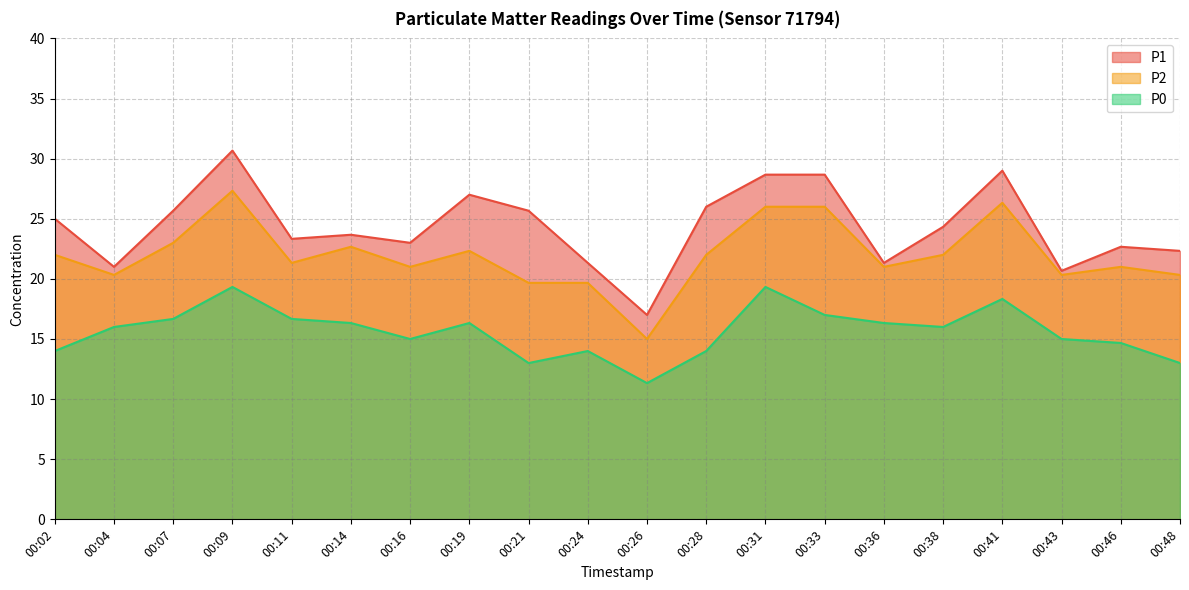

Which series has the largest total across all categories?

P1